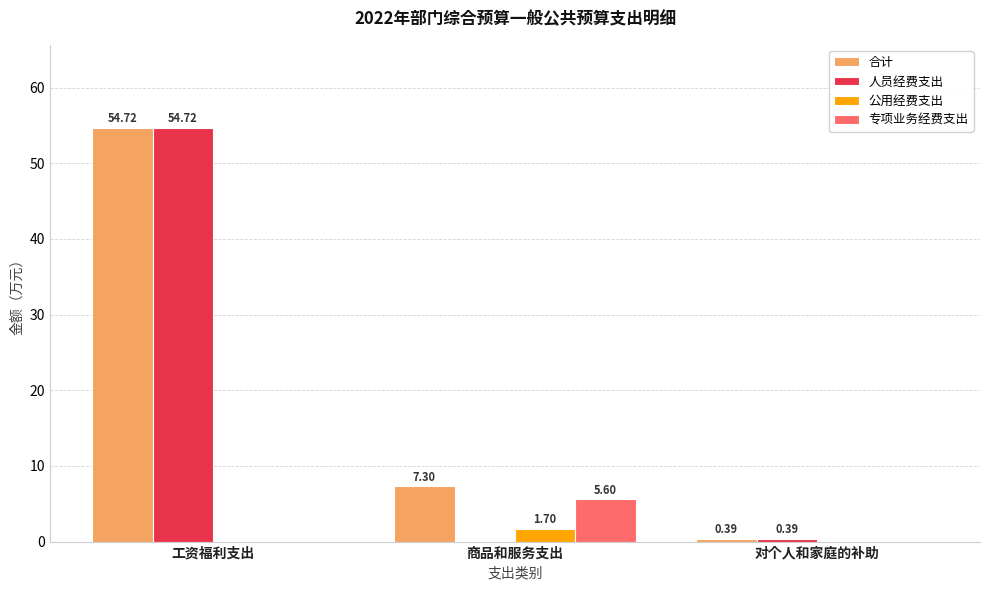

At which label does 合计 reach its peak?

工资福利支出